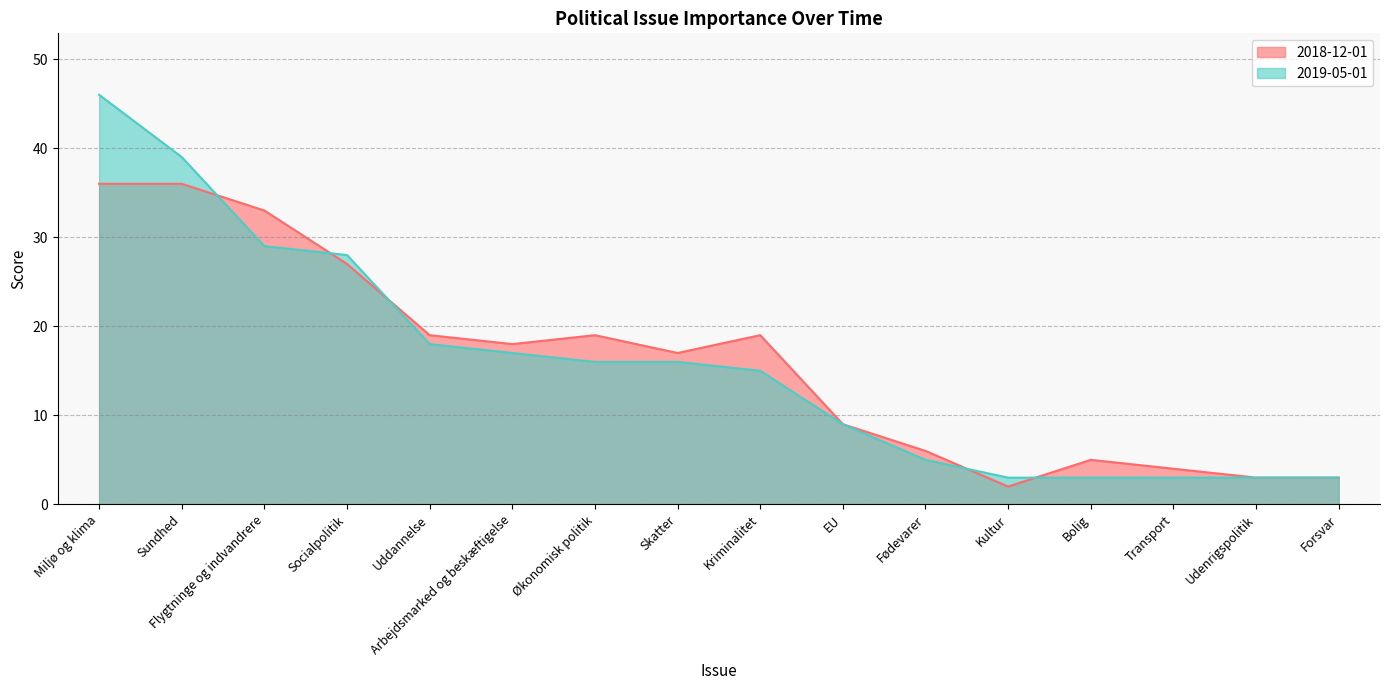

Which has a higher value, Transport or Arbejdsmarked og beskæftigelse?

Arbejdsmarked og beskæftigelse